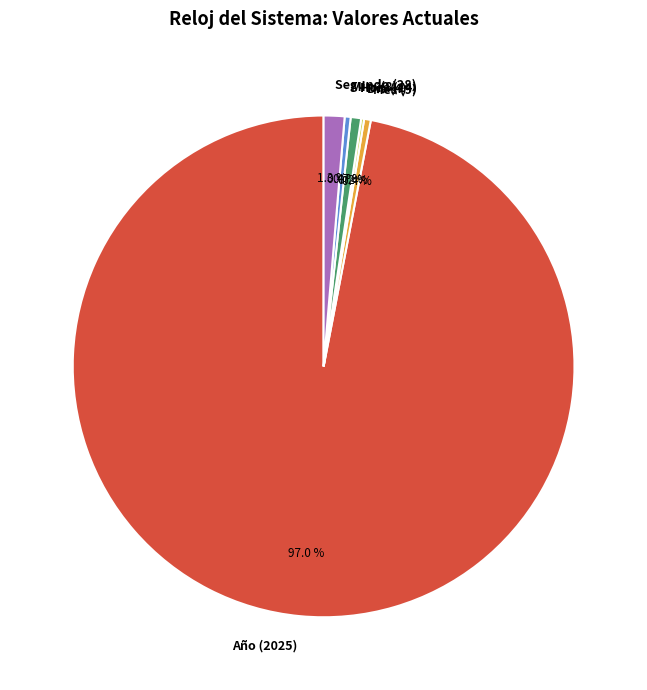

What is the largest slice in the pie chart?

Año (2025)